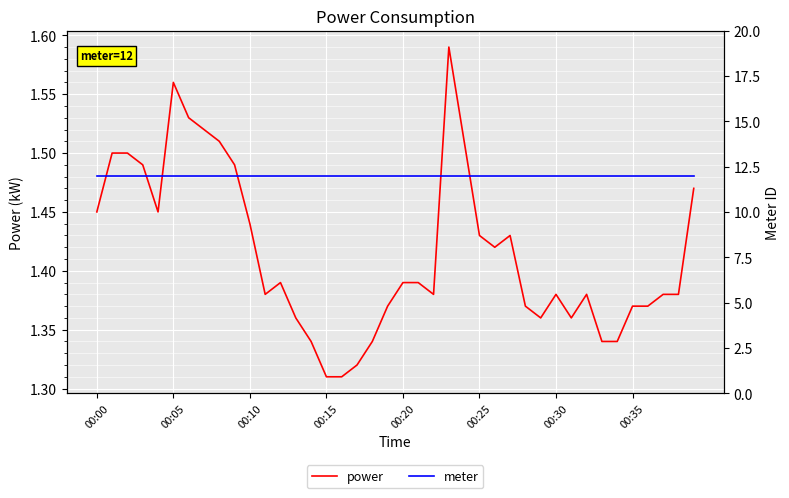

Rank the series at 31 from lowest to highest value.

power, meter